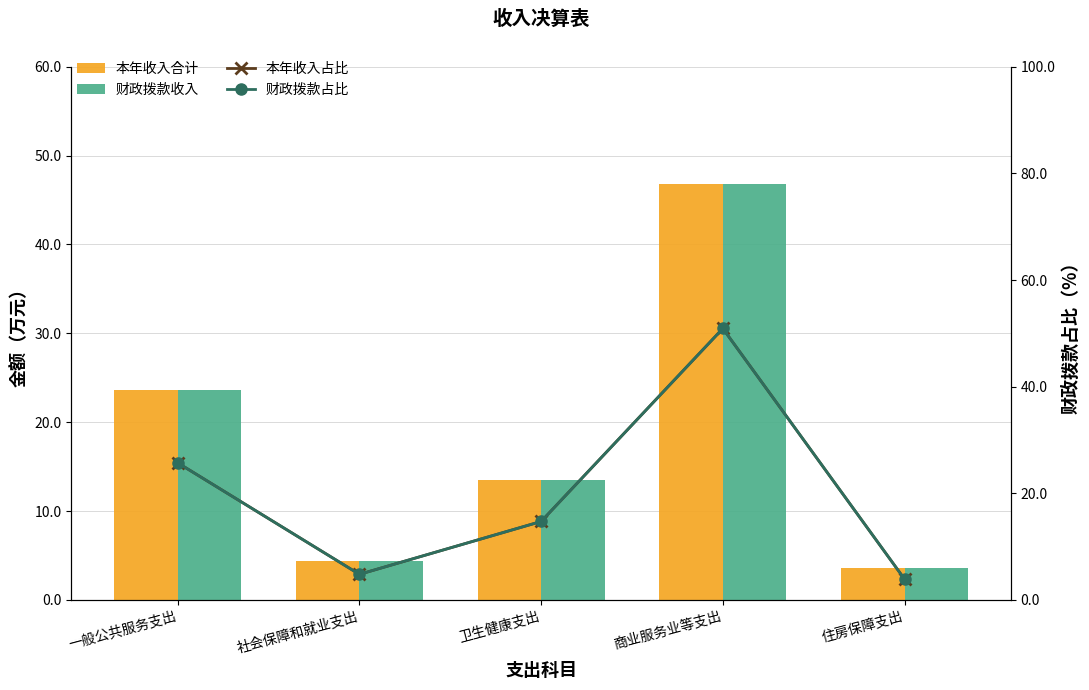

What is the sum of all 本年收入合计 values?

92.0